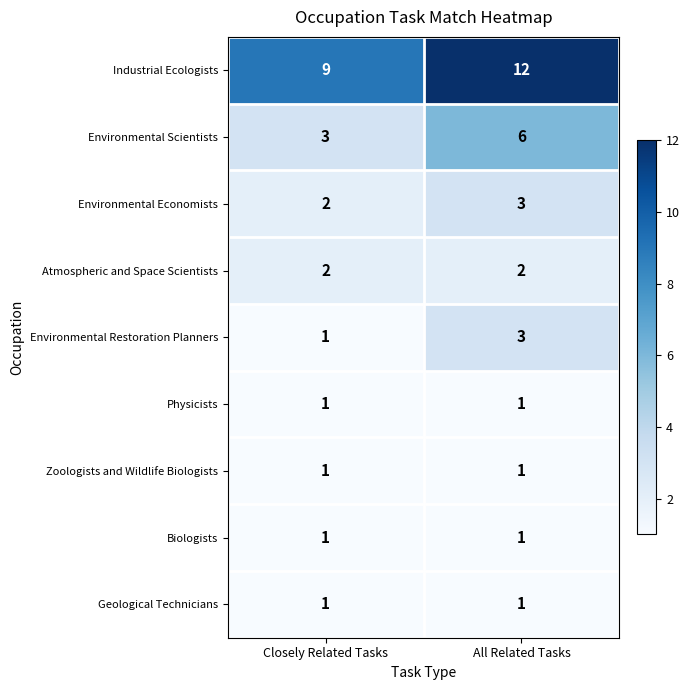

What is the difference between the highest and lowest values at Closely Related Tasks?

8